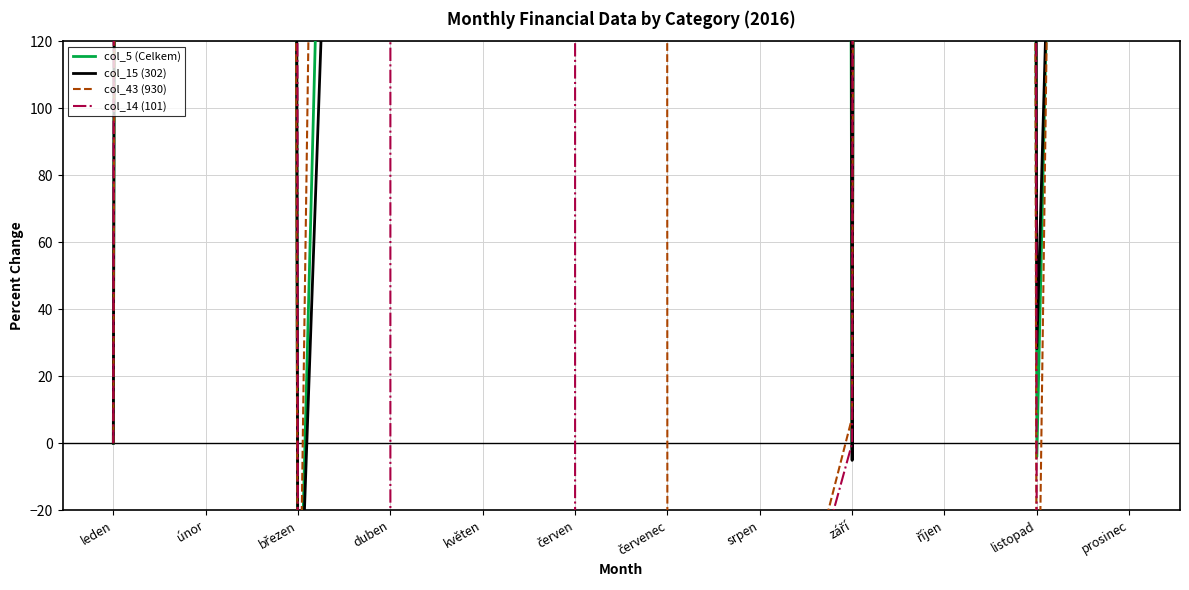

What is the maximum value for col_43 (930)?

2054346.2